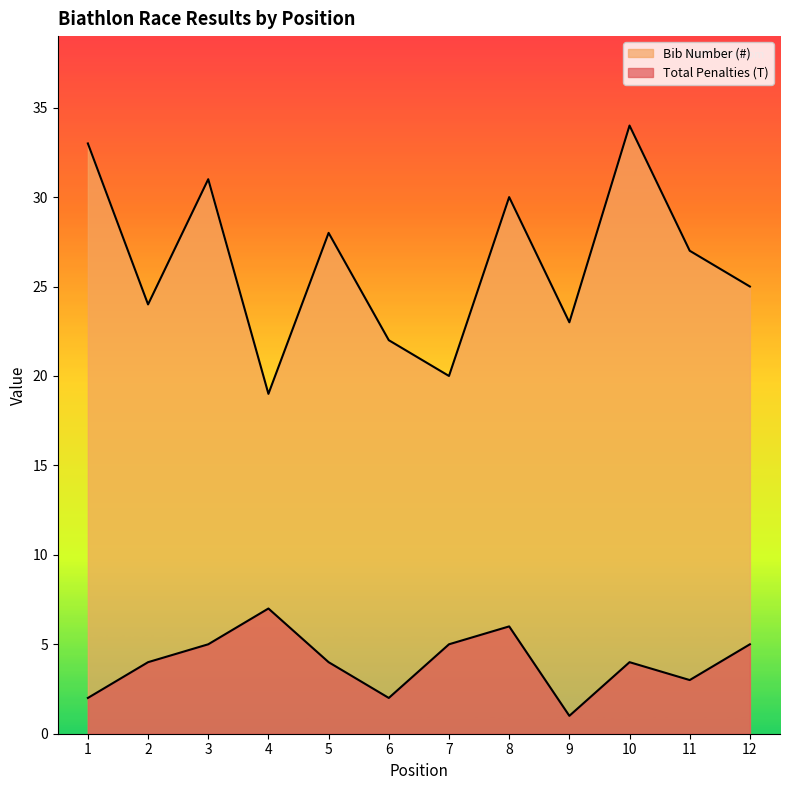

Which series changed the most between 4 and 5?

Bib Number (#)